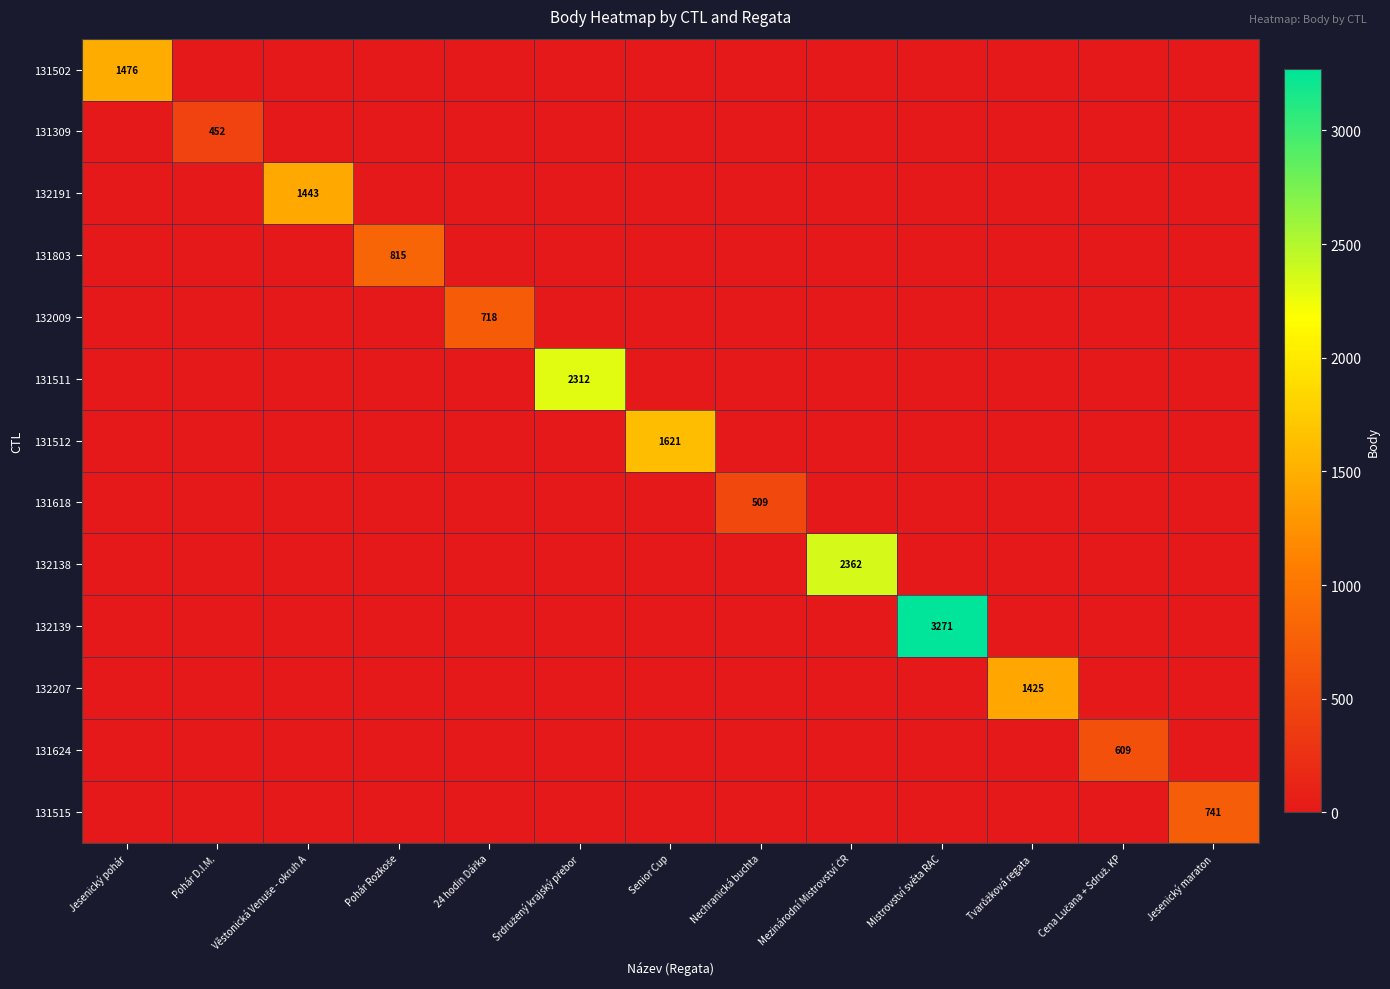

Is it true that 131512 equals 756 at Senior Cup?

False